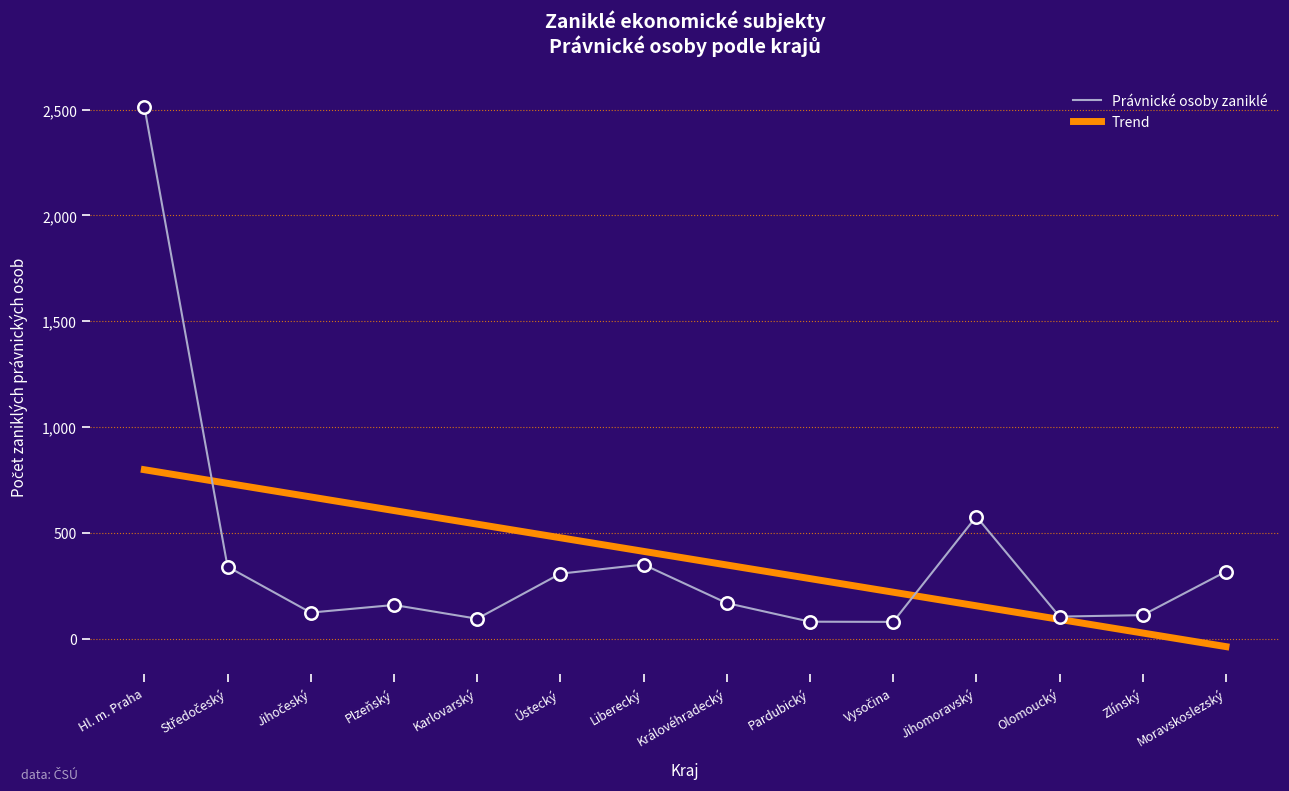

What are all the series names shown in the legend?

Právnické osoby zaniklé, Trend